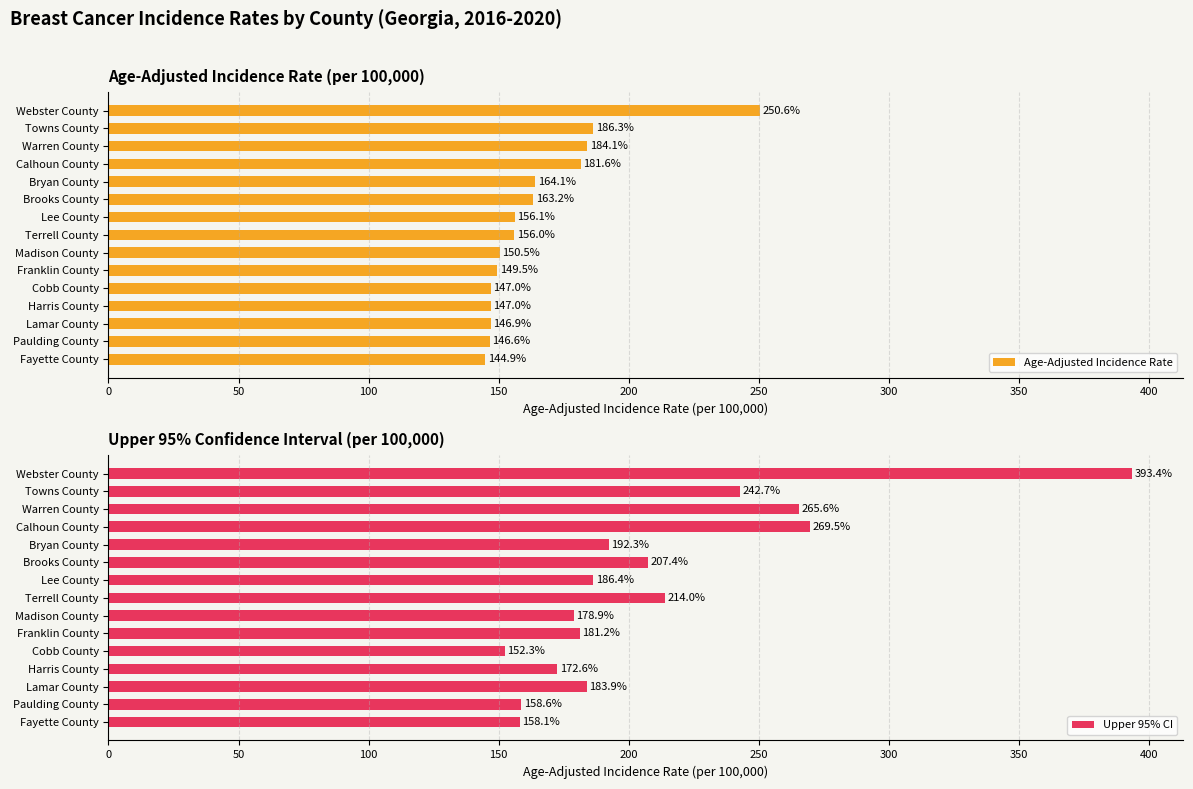

What is the highest value of the Upper 95% CI series?

393.4